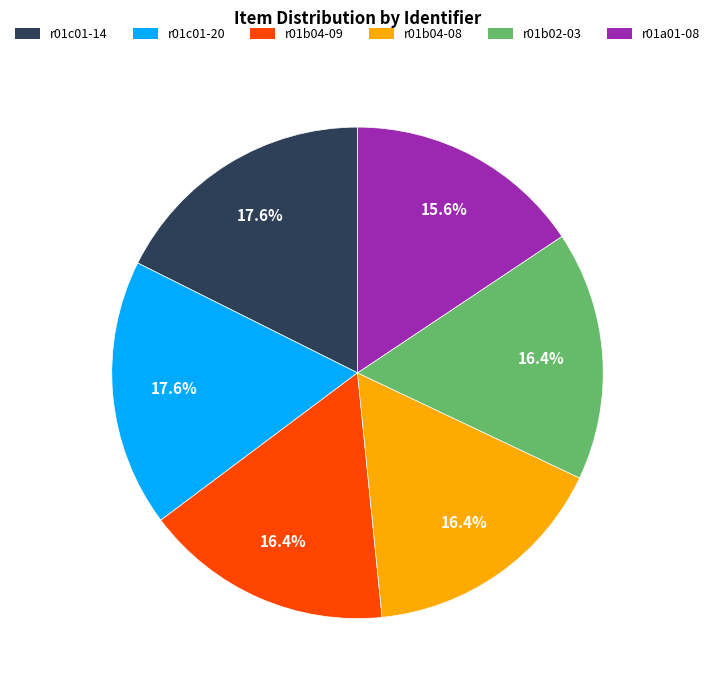

True or false: r01b04-09 accounts for 16% of the total.

True